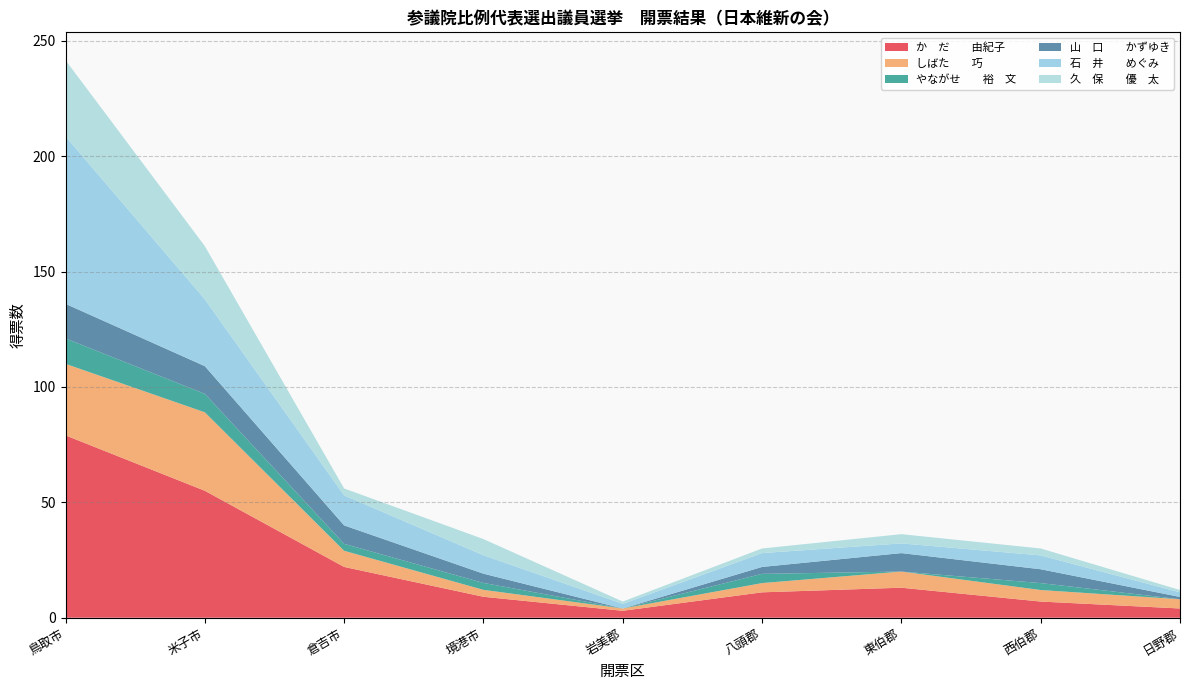

Reading left to right, transcribe all the data shown in this chart.

か　だ　　由紀子: 鳥取市=79.0	米子市=55.0	倉吉市=22.0	境港市=9.1	岩美郡=3.0	八頭郡=11.0	東伯郡=13.0	西伯郡=7.0	日野郡=4.0
しばた　　巧: 鳥取市=31.0	米子市=34.0	倉吉市=7.0	境港市=3.0	岩美郡=1.0	八頭郡=4.0	東伯郡=7.0	西伯郡=5.0	日野郡=4.0
やながせ　　裕　文: 鳥取市=11.0	米子市=8.0	倉吉市=3.0	境港市=3.0	岩美郡=0.0	八頭郡=4.0	東伯郡=0.0	西伯郡=3.0	日野郡=0.0
山　口　　かずゆき: 鳥取市=15.0	米子市=12.0	倉吉市=8.0	境港市=4.0	岩美郡=0.0	八頭郡=3.0	東伯郡=8.0	西伯郡=6.0	日野郡=1.0
石　井　　めぐみ: 鳥取市=72.6	米子市=29.0	倉吉市=13.0	境港市=8.0	岩美郡=2.0	八頭郡=6.0	東伯郡=4.2	西伯郡=6.0	日野郡=2.0
久　保　　優　太: 鳥取市=33.0	米子市=23.0	倉吉市=3.0	境港市=7.0	岩美郡=1.0	八頭郡=2.0	東伯郡=4.0	西伯郡=3.0	日野郡=1.0